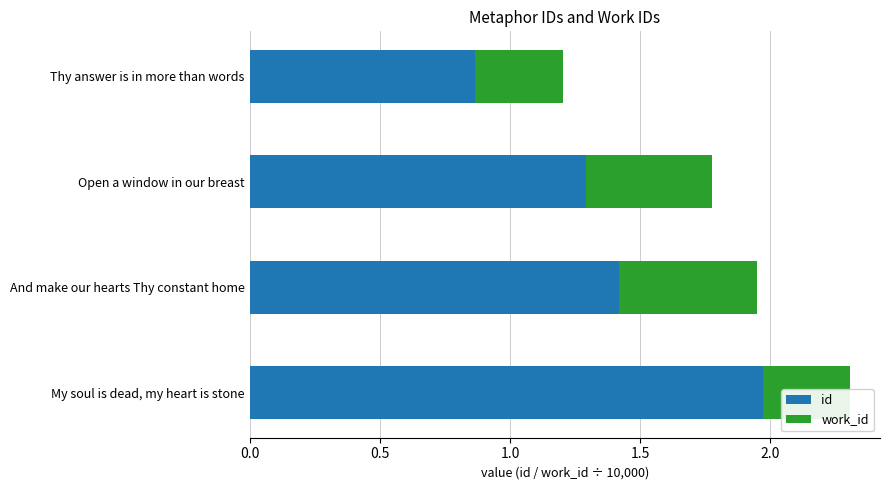

What is the difference between the highest and lowest values at And make our hearts Thy constant home?

0.9